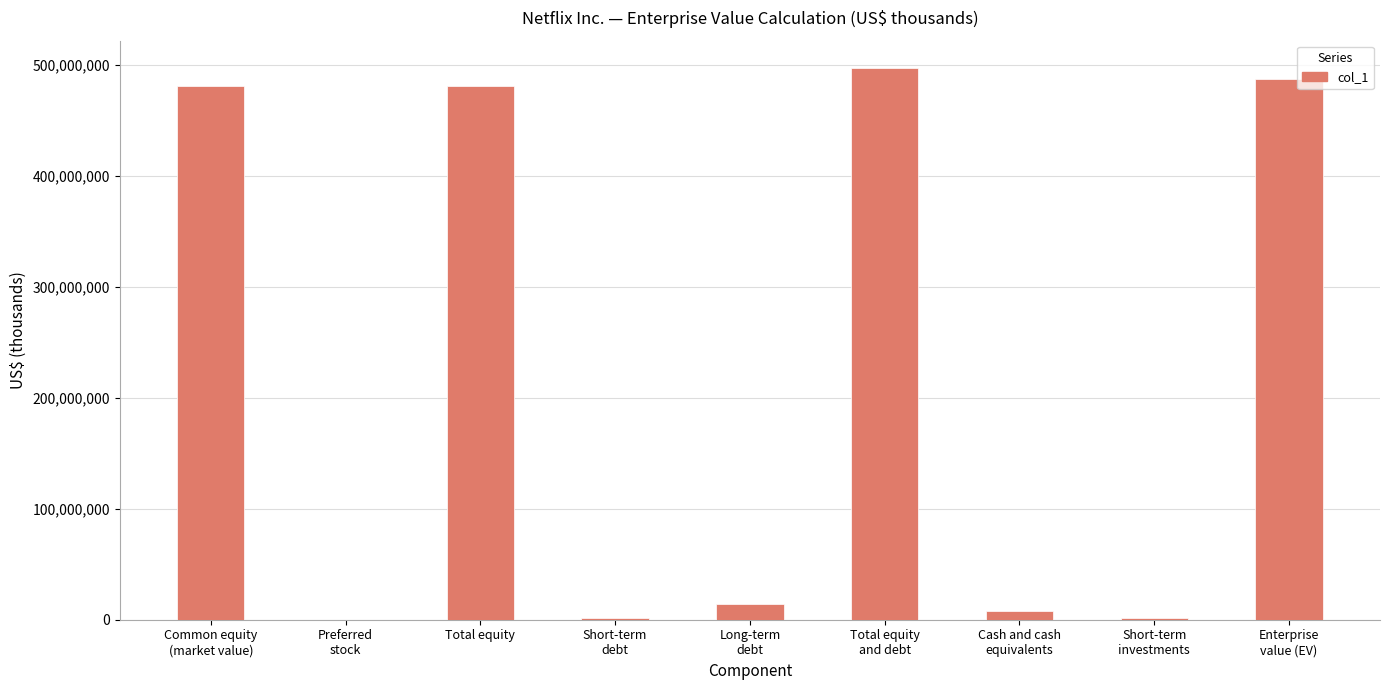

How many series are shown in this chart?

1